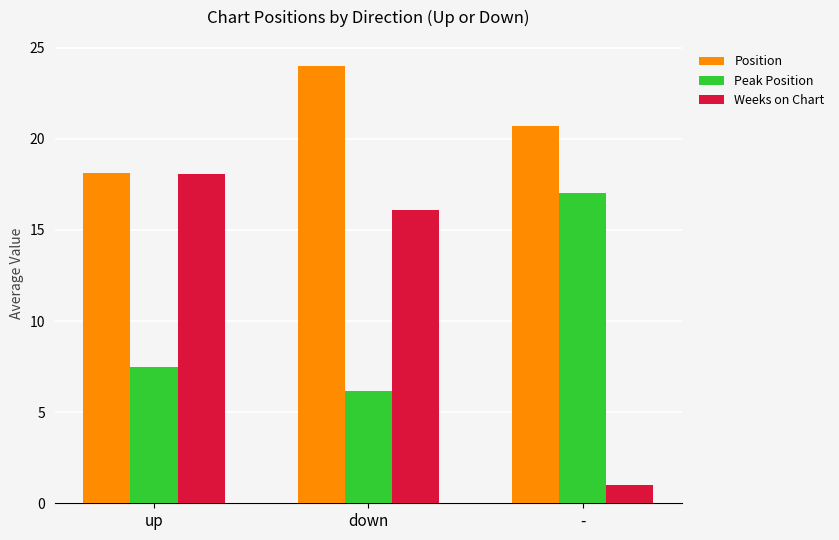

True or false: Position has a value of 30.4 at up.

False